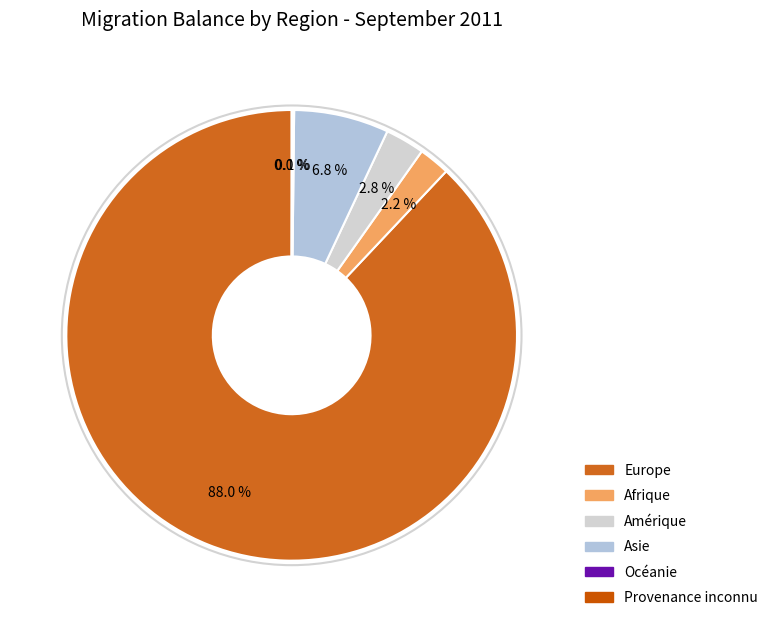

Which category accounts for the majority?

Europe